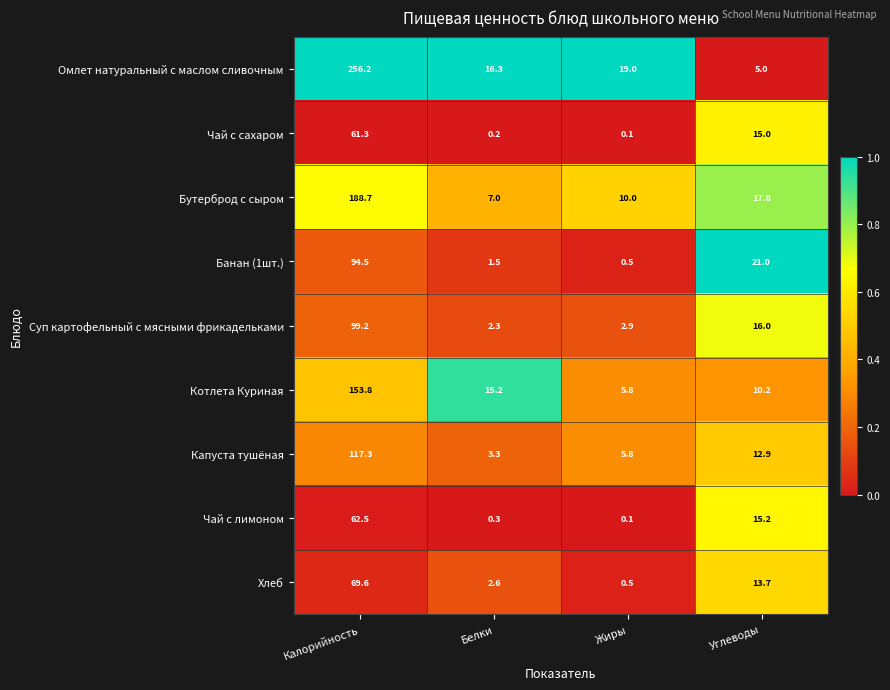

At Белки, list the series in order from smallest to largest.

Чай с сахаром, Чай с лимоном, Банан (1шт.), Суп картофельный с мясными фрикадельками, Хлеб, Капуста тушёная, Бутерброд с сыром, Котлета Куриная, Омлет натуральный с маслом сливочным